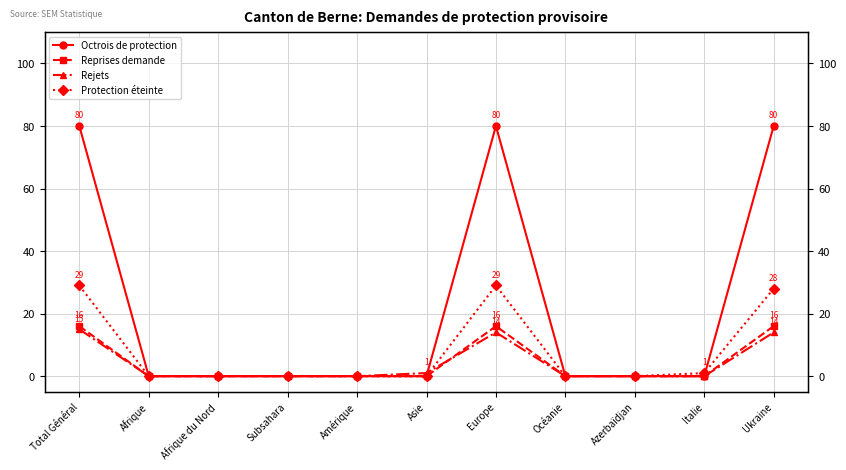

True or false: Octrois de protection and Reprises demande intersect in this chart.

False